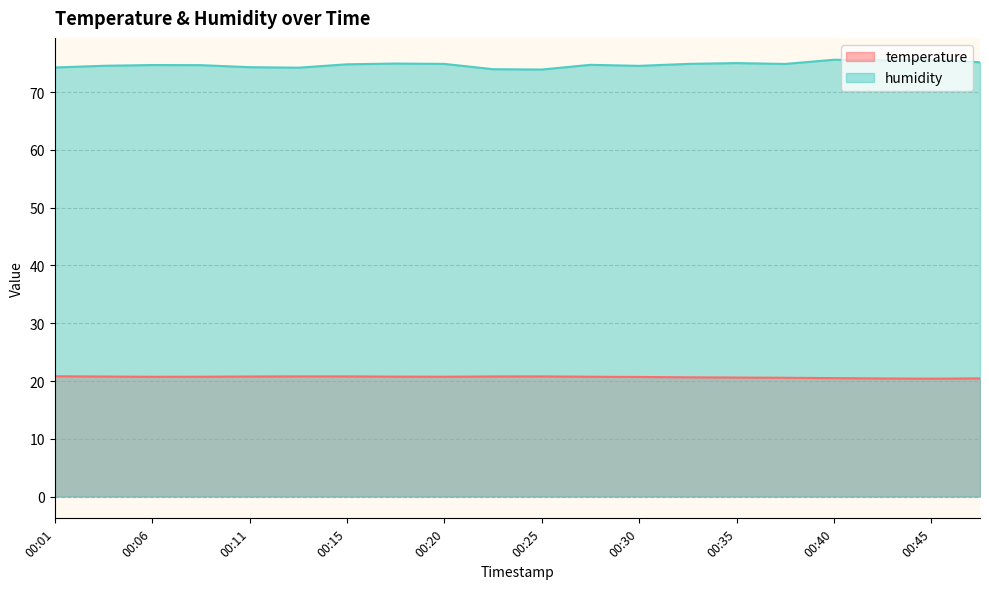

What is the sum of the temperature values at 00:28 and 00:42?

41.2